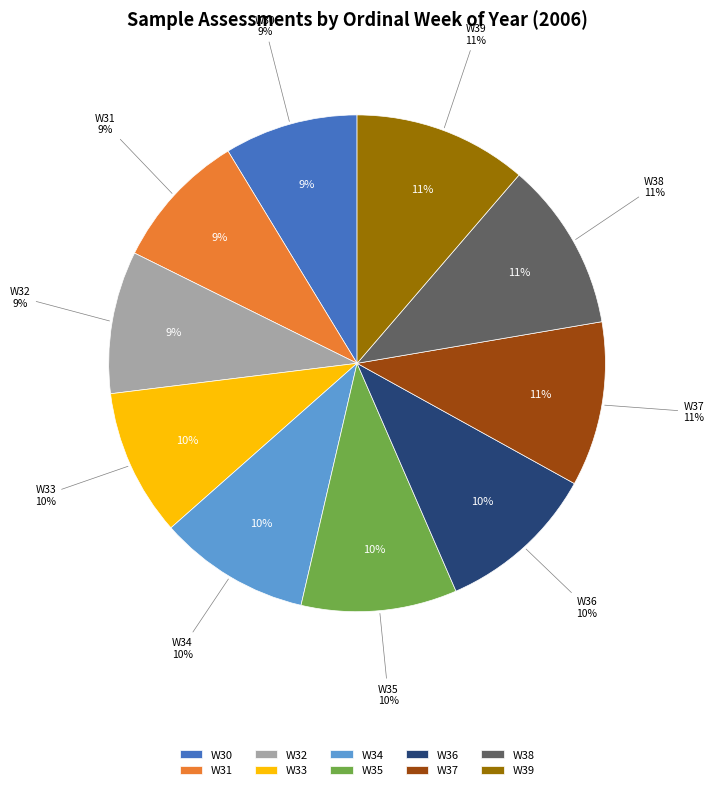

Does any single category account for the majority?

No